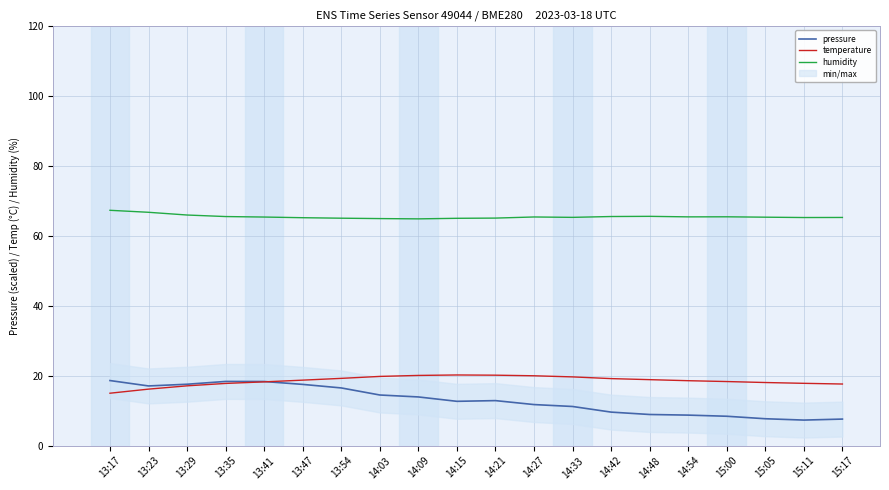

What is the sum of the pressure values at 13:23 and 15:00?

25.5